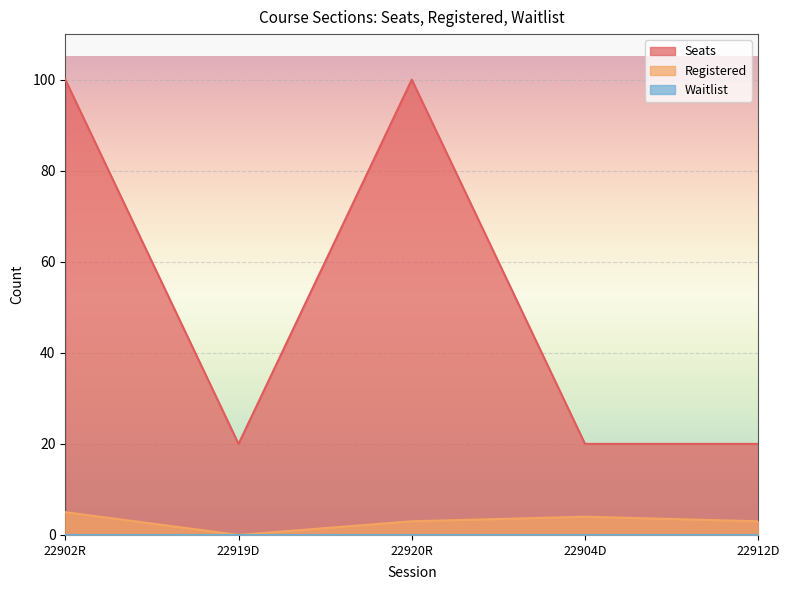

True or false: Registered and Seats intersect in this chart.

False